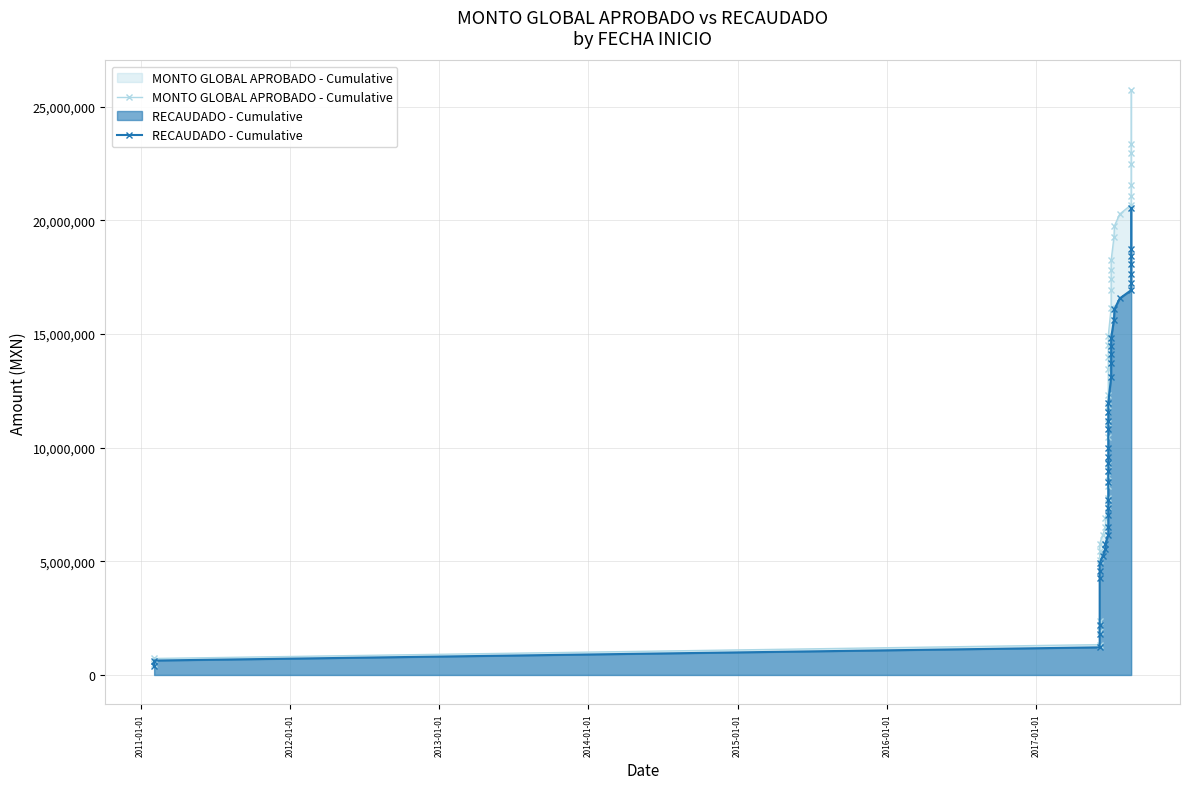

List the series in order of their peak value, lowest first.

RECAUDADO - Cumulative, MONTO GLOBAL APROBADO - Cumulative